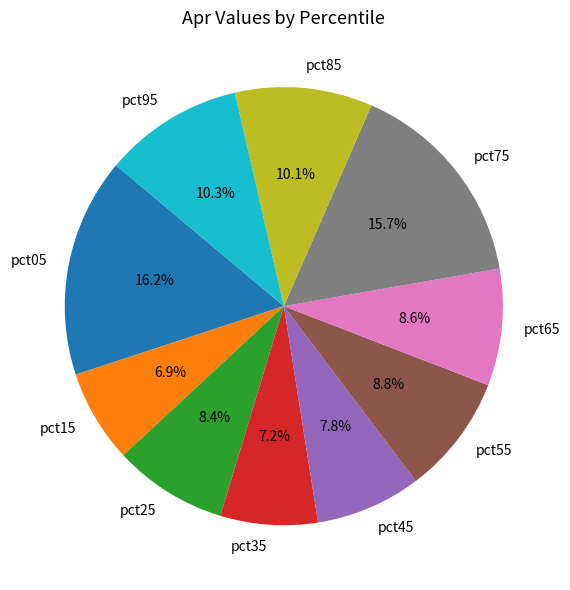

Do pct45 and pct85 together represent more than half of the pie?

No